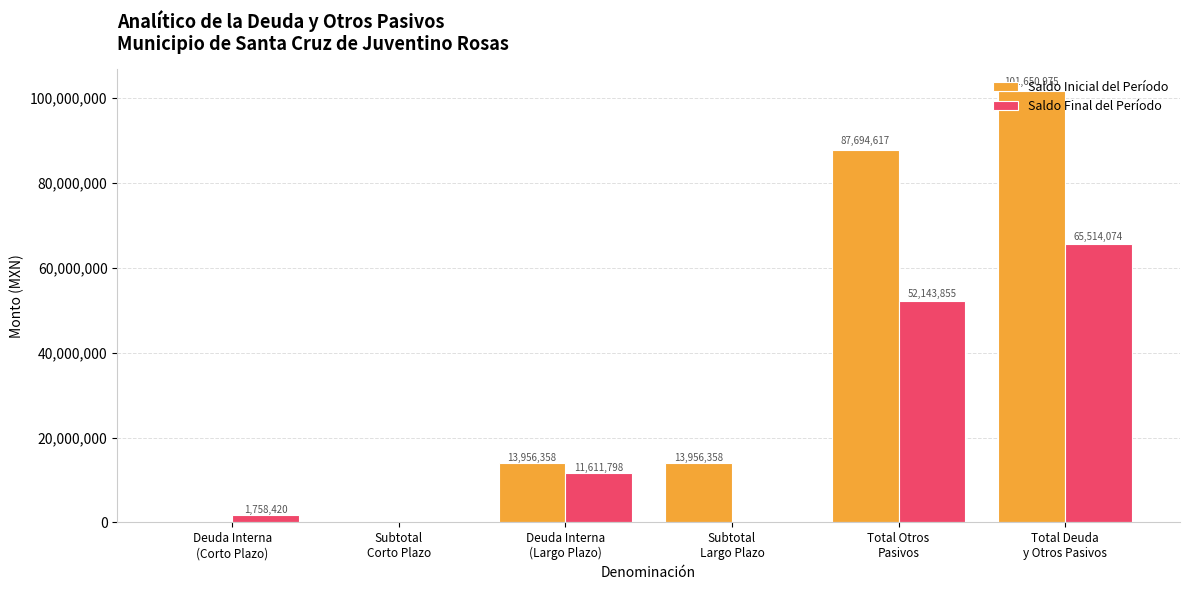

What is the maximum value shown in the chart?

101650975.2